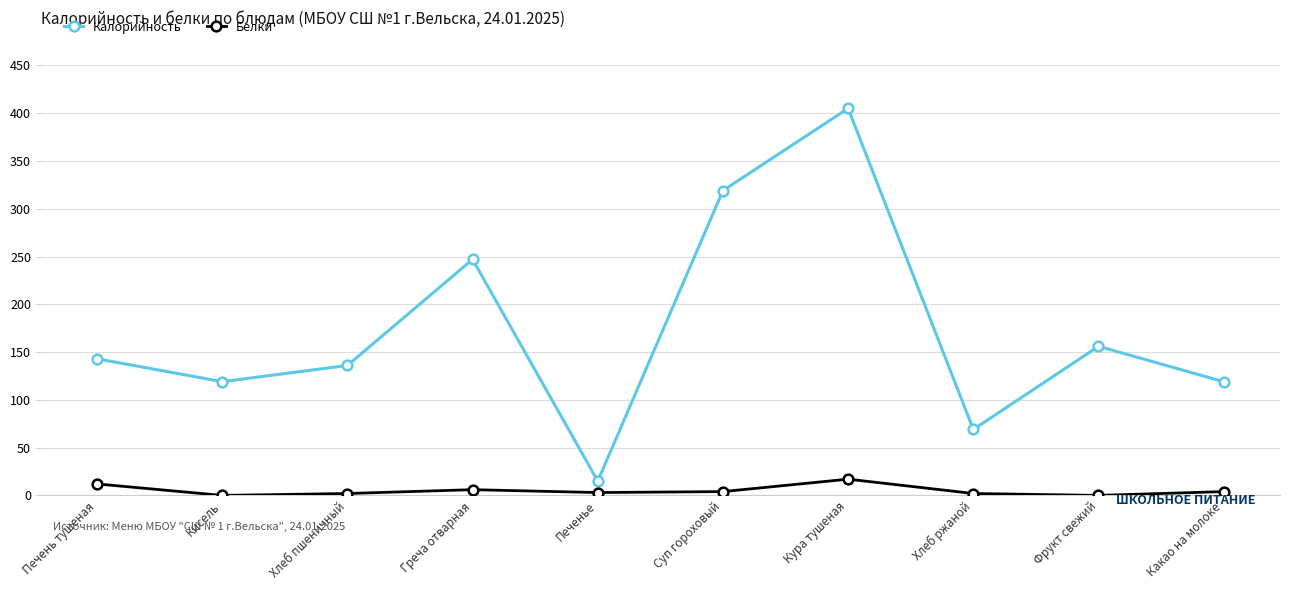

Does the chart display data point markers on the line(s)?

Yes